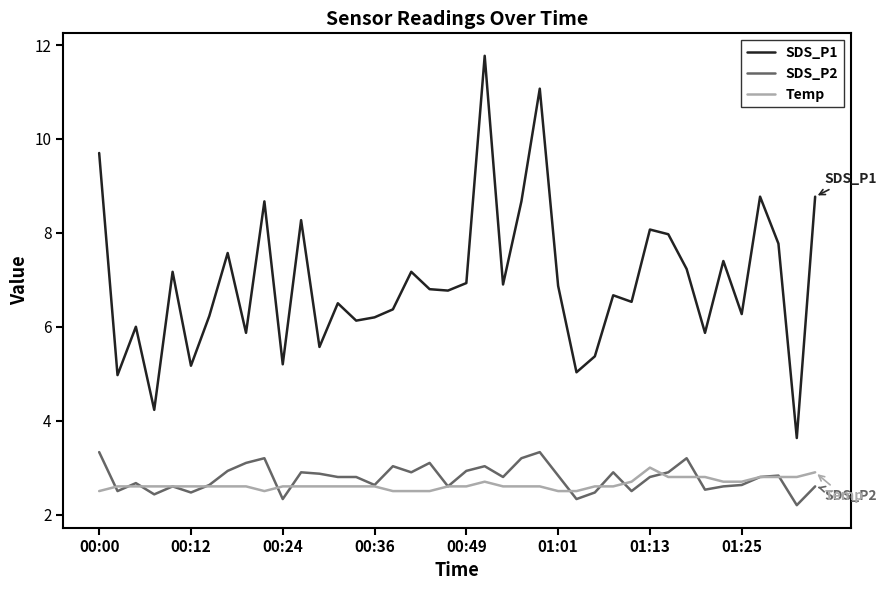

Which series has the largest range (max minus min)?

SDS_P1